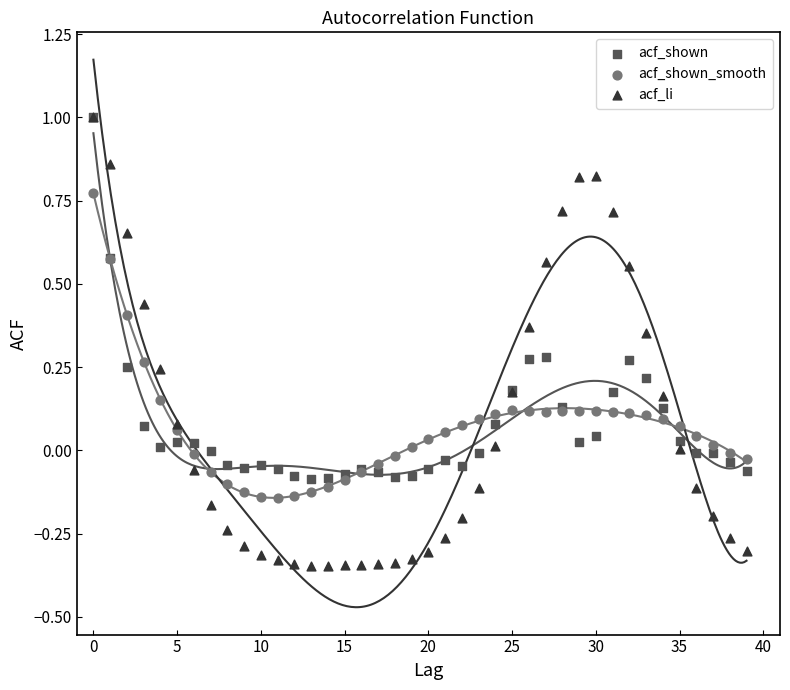

Which series has the largest Y range (max minus min)?

acf_li